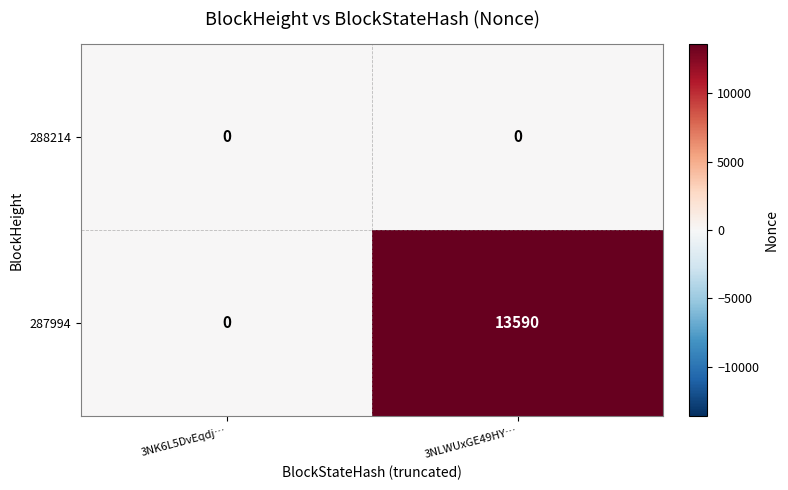

At how many categories does at least one series exceed 3510?

1